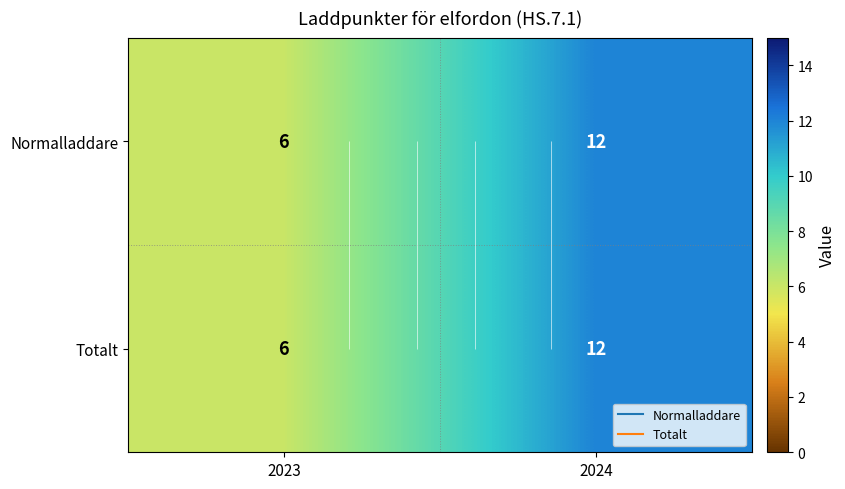

What is the sum of all Totalt values?

18